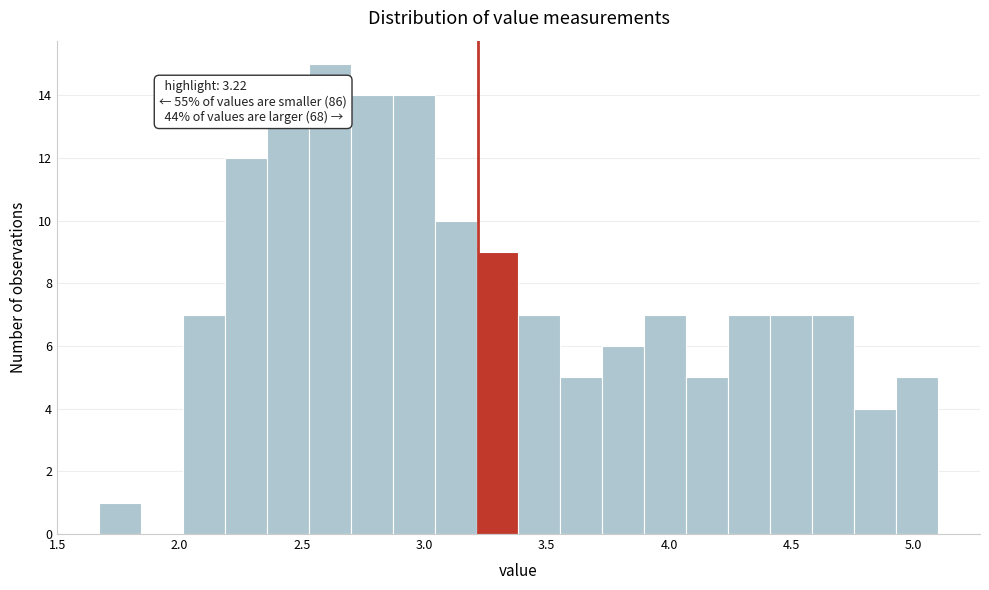

Read against the x-axis, roughly where is the centre of the tallest bar?

2.60